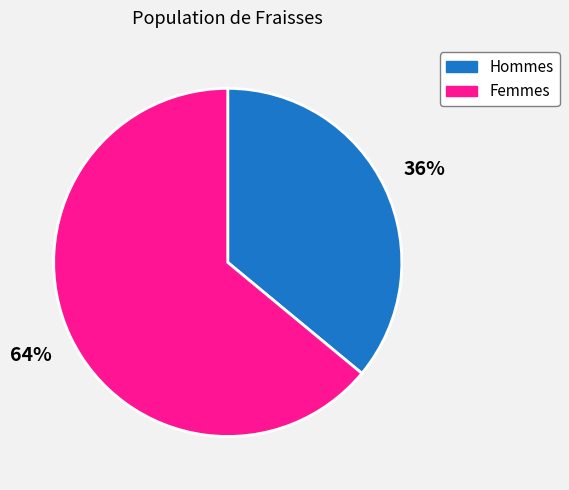

Rank the categories by value from lowest to highest.

Hommes, Femmes